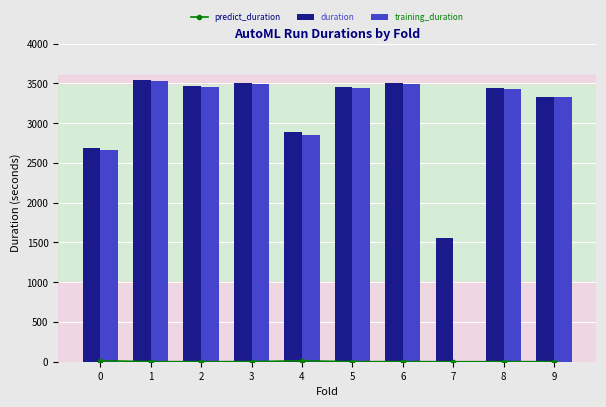

The predict_duration series shows 11.6 at 4. True or false?

True